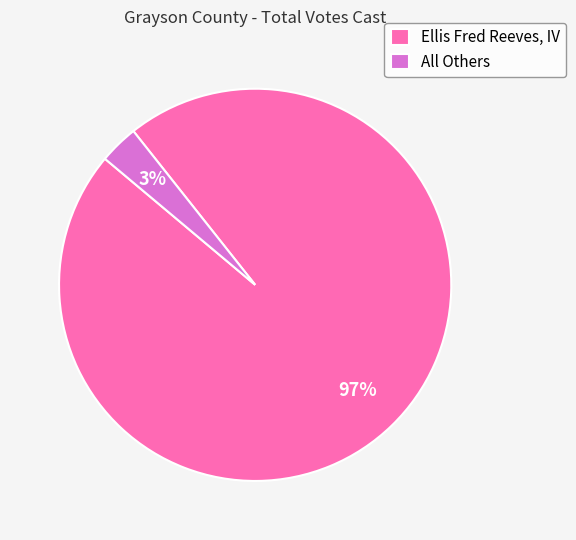

To the nearest percent, what is the difference between the largest and smallest slice percentages?

94%